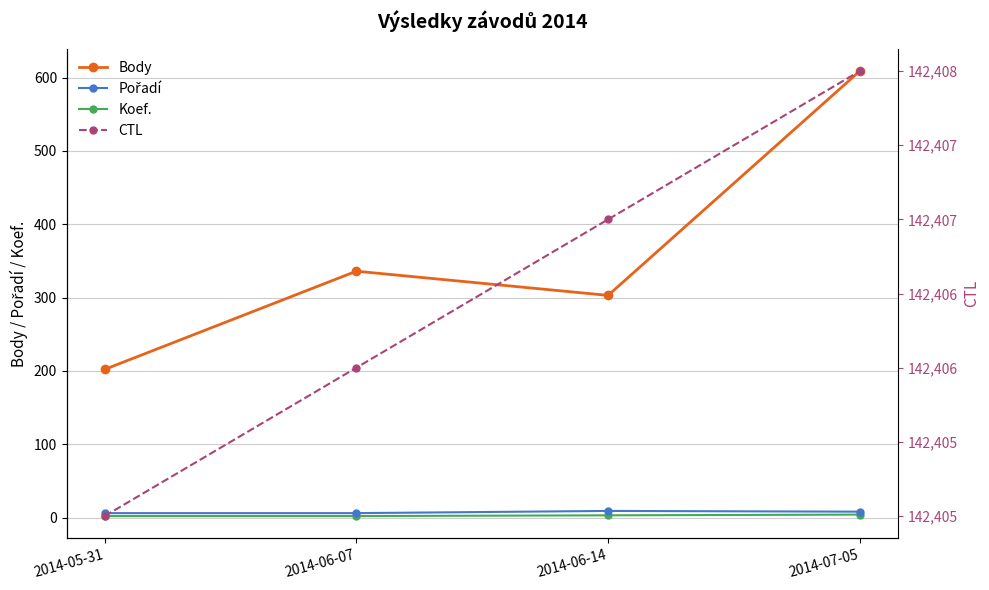

At which category is the sum across all series the highest?

2014-07-05